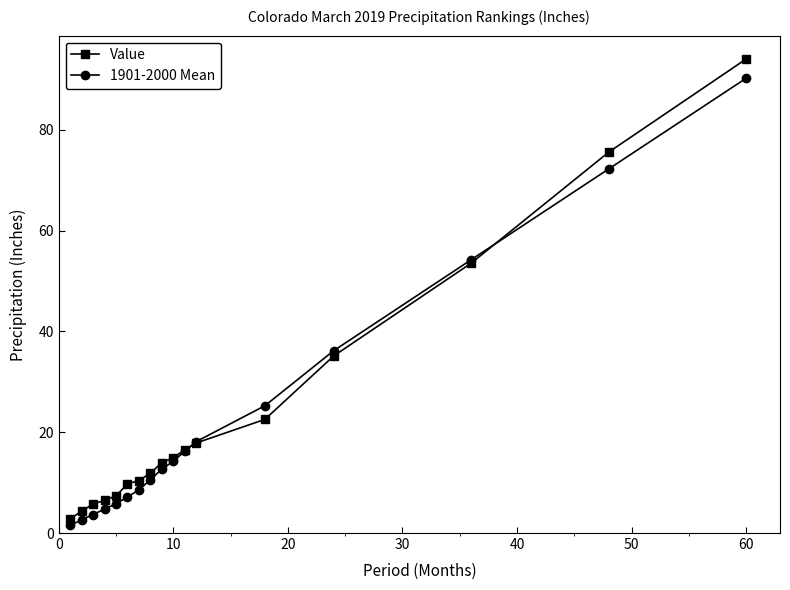

What is the minimum value for Value?

2.8